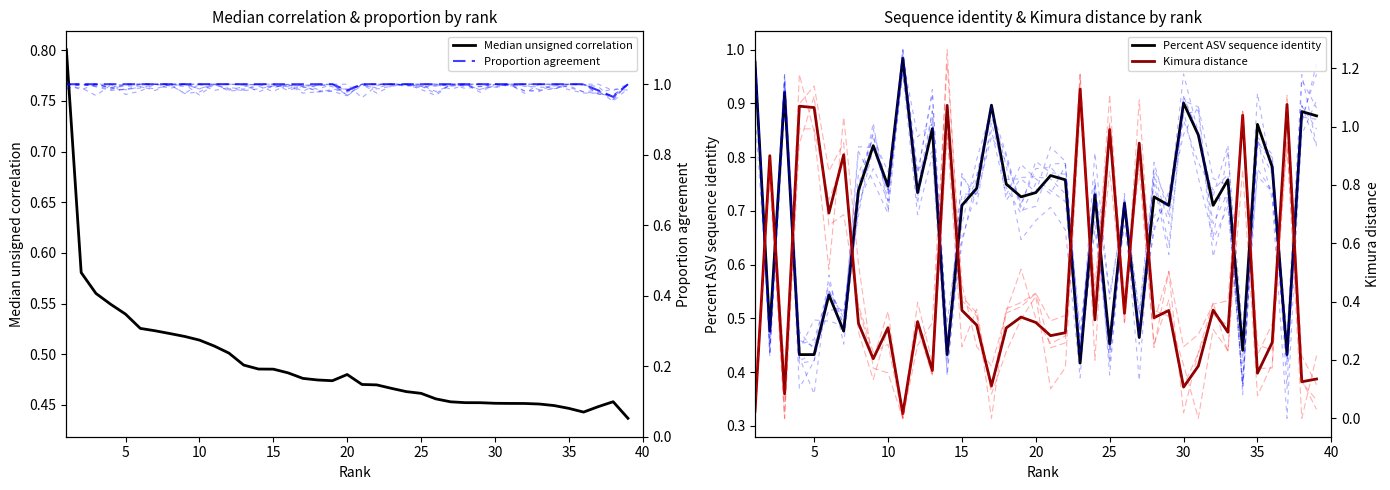

Is this an area chart (filled region under the line)?

No